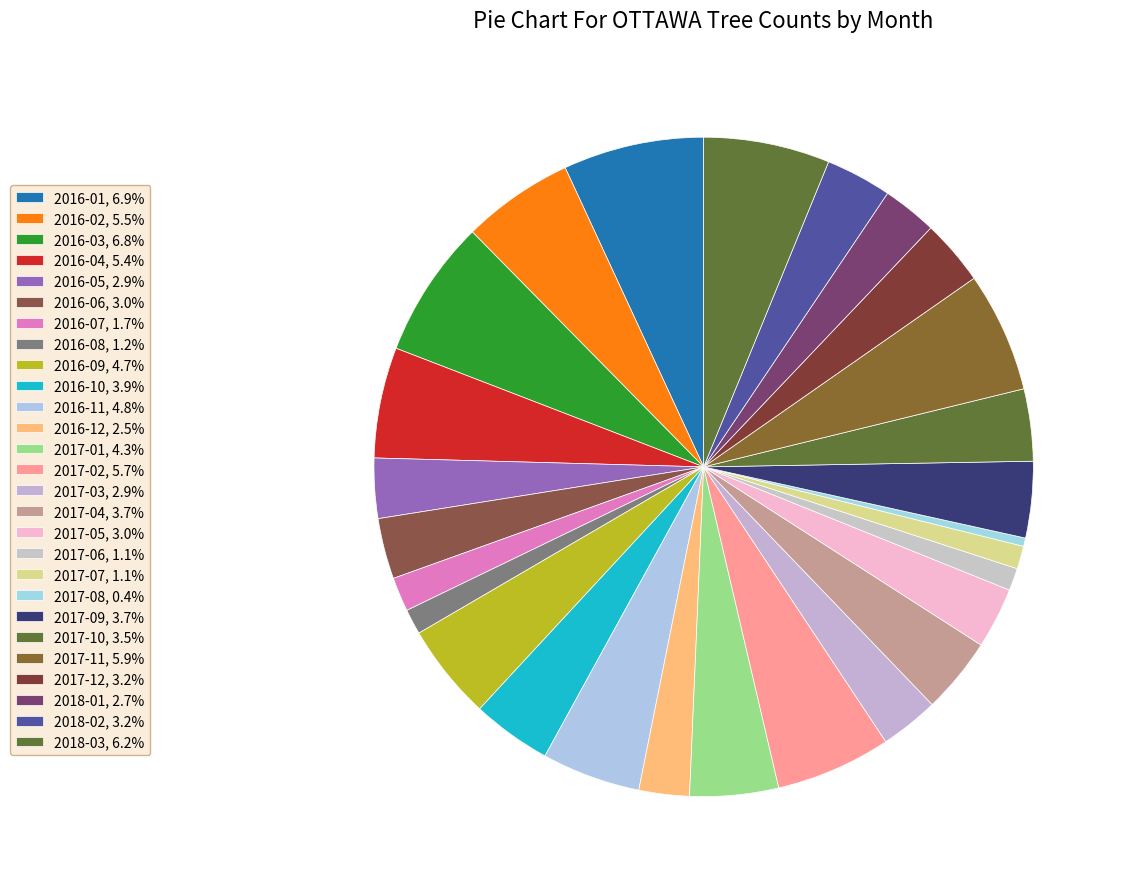

To the nearest percent, what is the difference between the largest and smallest slice percentages?

6%